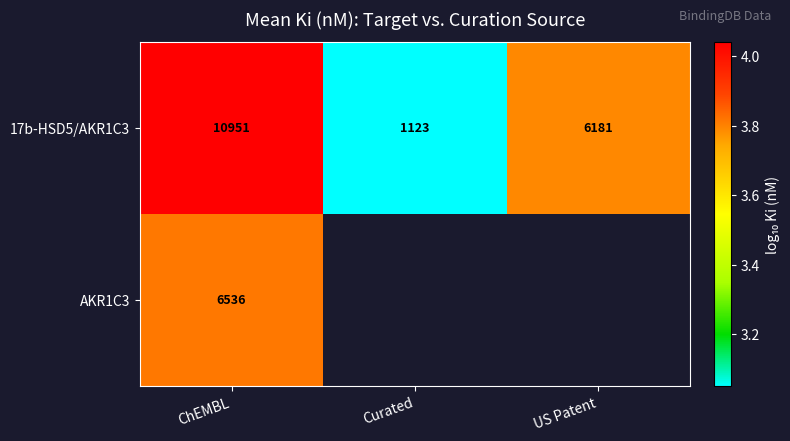

At how many categories does at least one series exceed 3?

3